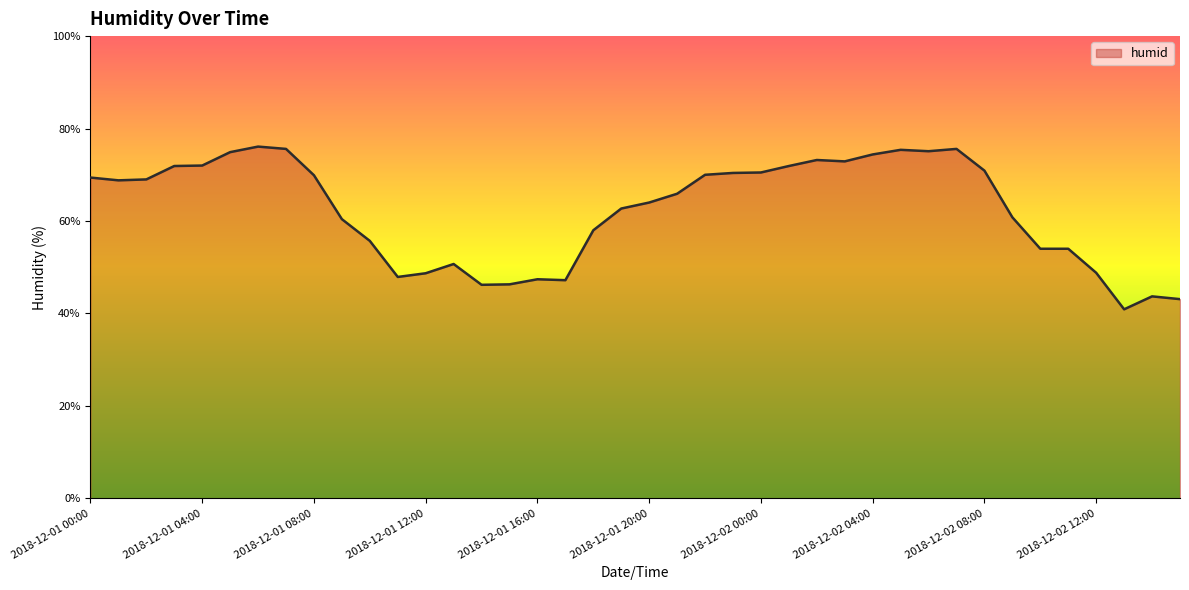

What is the smallest value displayed?

40.9